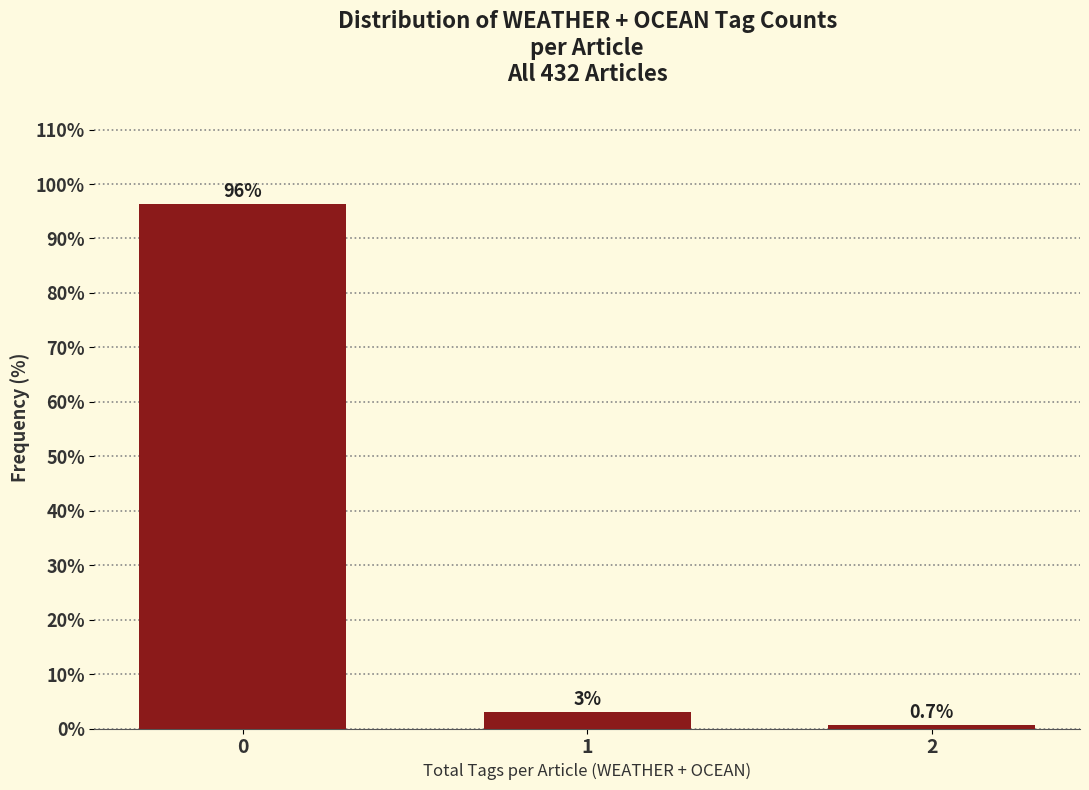

Reading right to left, list all the values displayed in this chart.

2=0.7	1=3.0	0=96.3